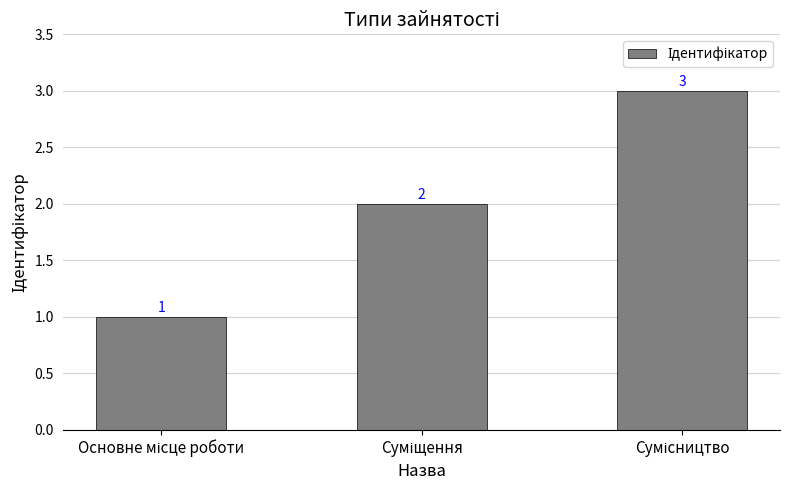

What is the value of the 2nd bar from the left?

2